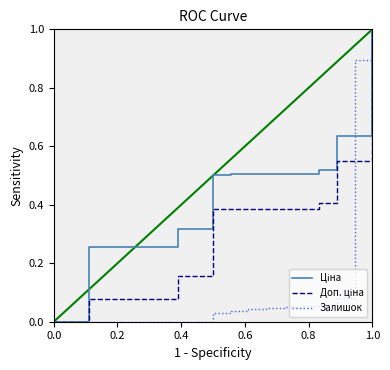

Count the number of categories in the chart.

19